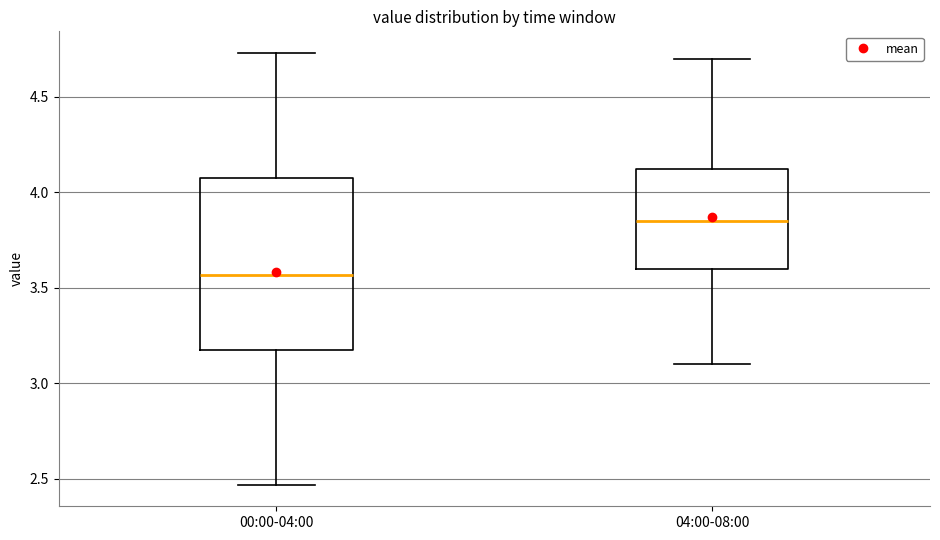

Which box is the tallest, from its lower edge to its upper edge?

00:00-04:00